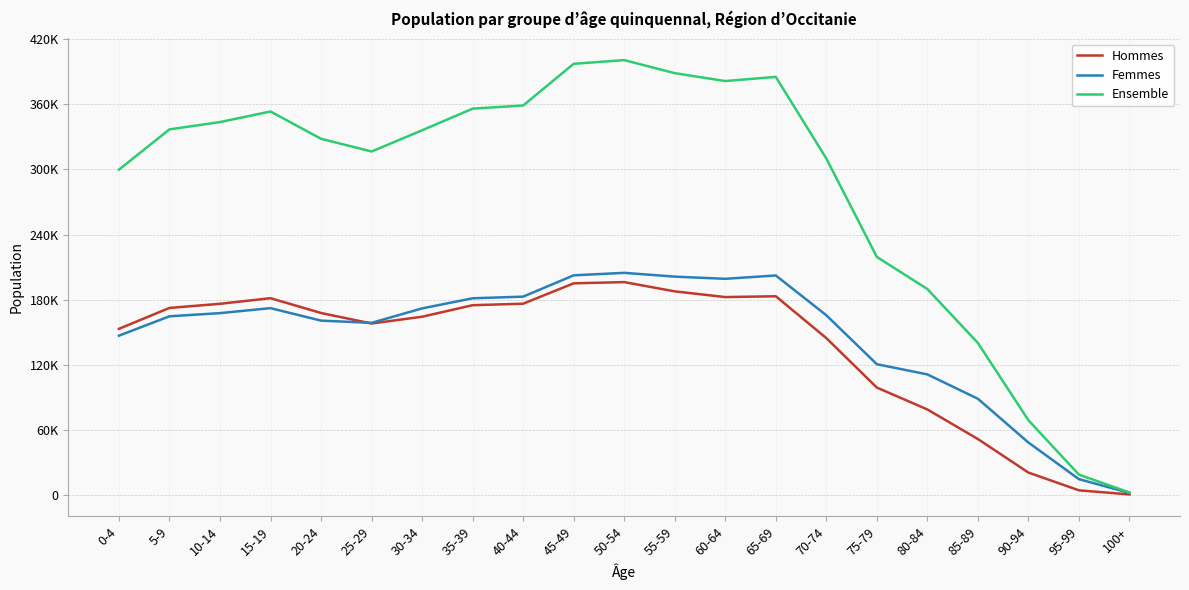

What is the lowest value of the Ensemble series?

2136